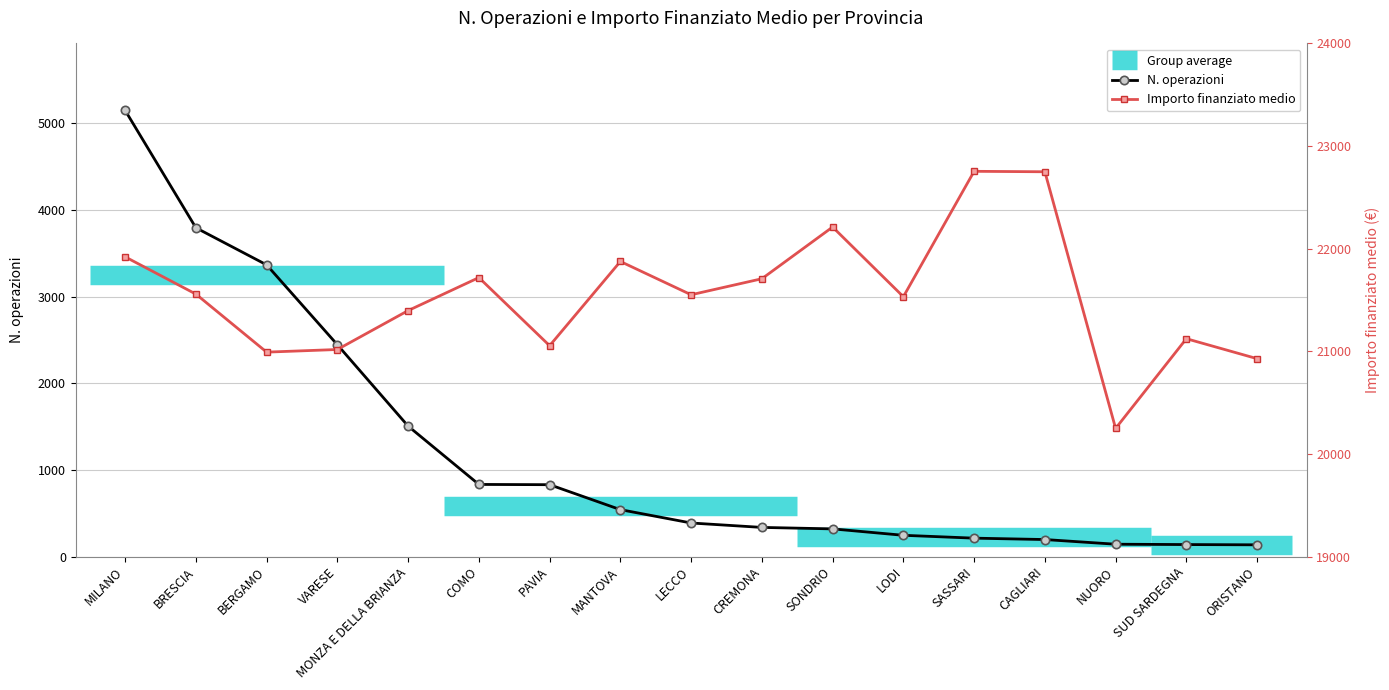

True or false: N. operazioni and Importo finanziato medio intersect in this chart.

False